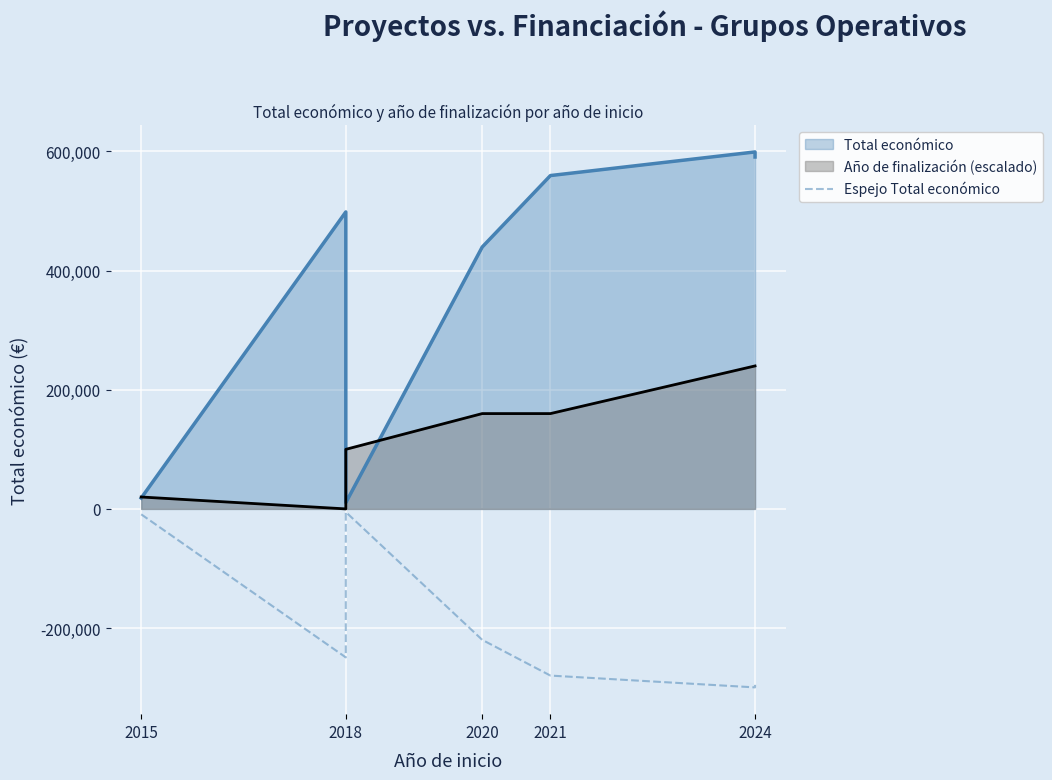

The chart shows a value of -3620.4 at 2015. True or false?

False